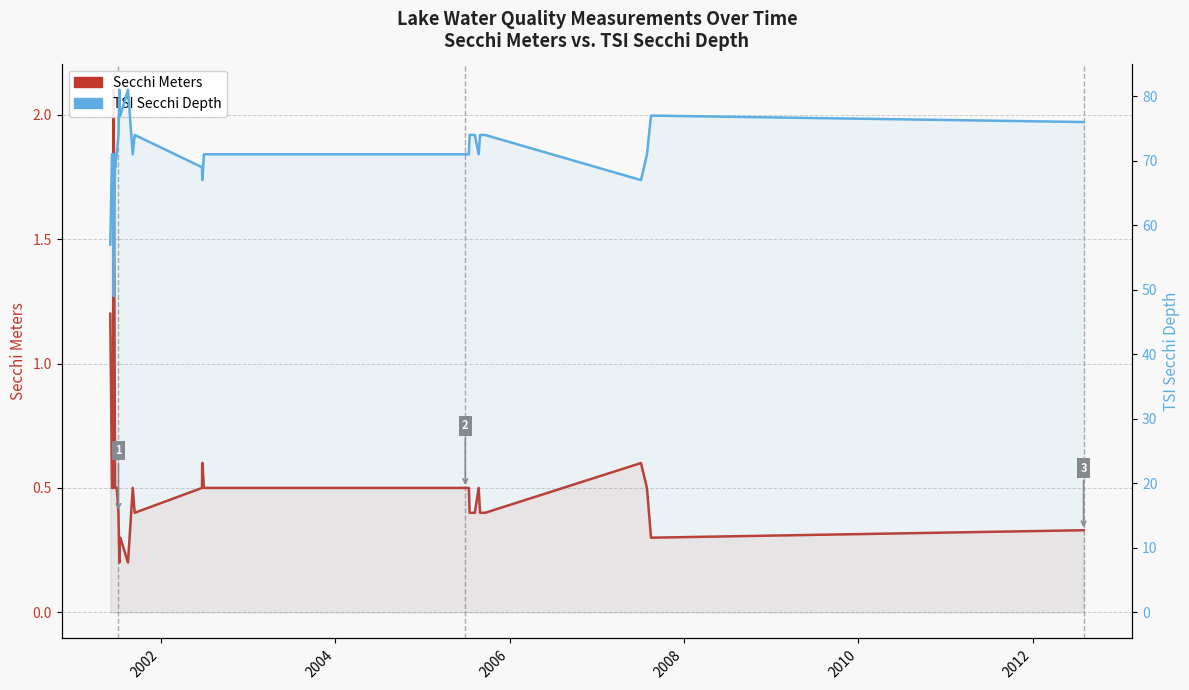

True or false: Tsi Sd and Secchi Meters intersect in this chart.

False